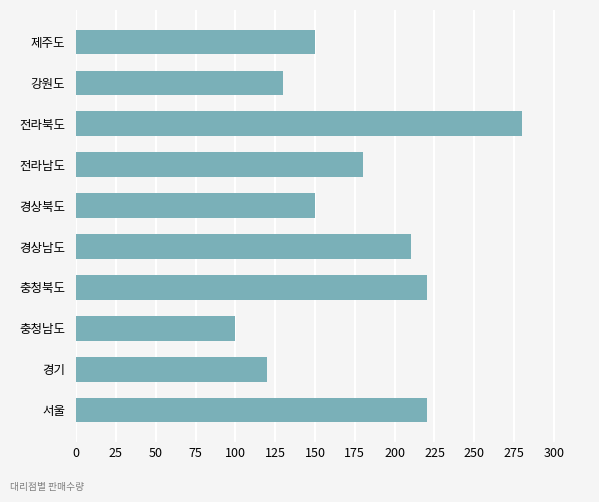

What is the approximate value at 강원도, to the nearest 5?

130